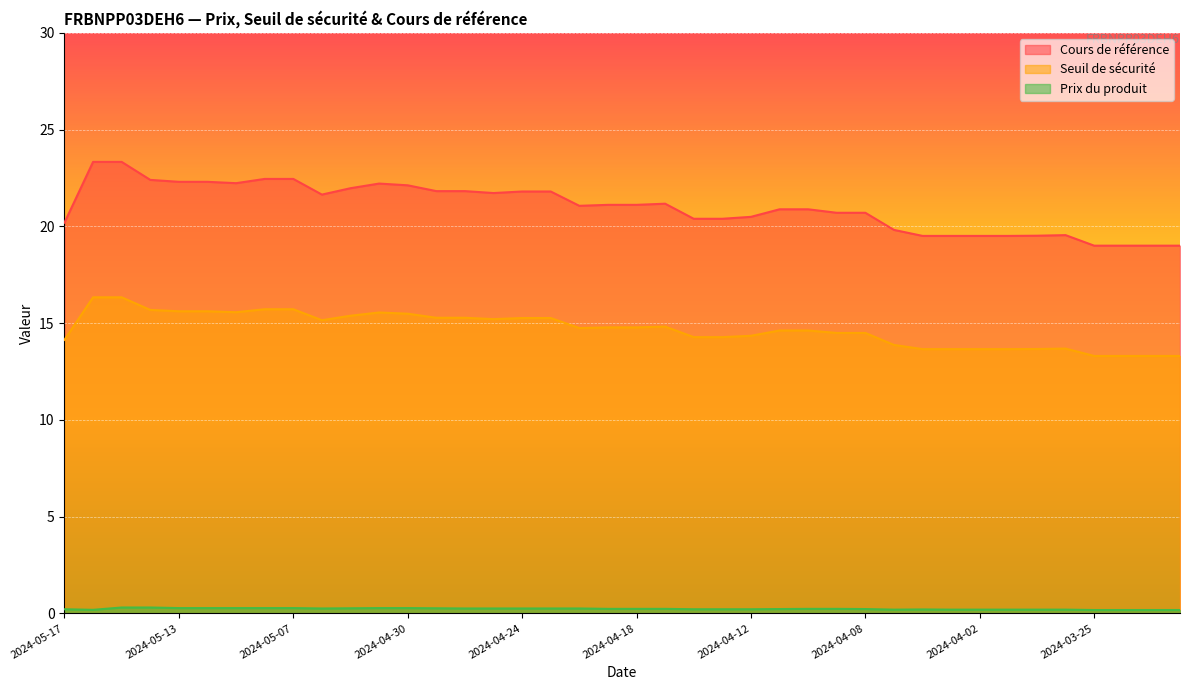

Reading left to right, list all the values displayed in this chart.

Cours de référence: 20.2	23.3	23.3	22.4	22.3	22.3	22.2	22.4	22.4	21.6	22.0	22.2	22.1	21.8	21.8	21.7	21.8	21.8	21.1	21.1	21.1	21.2	20.4	20.4	20.5	20.9	20.9	20.7	20.7	19.8	19.5	19.5	19.5	19.5	19.5	19.5	19.0	19.0	19.0	19.0
Seuil de sécurité: 14.1	16.3	16.3	15.7	15.6	15.6	15.6	15.7	15.7	15.1	15.4	15.5	15.5	15.3	15.3	15.2	15.3	15.3	14.7	14.8	14.8	14.8	14.3	14.3	14.3	14.6	14.6	14.5	14.5	13.9	13.7	13.7	13.7	13.7	13.7	13.7	13.3	13.3	13.3	13.3
Prix du produit: 0.2	0.2	0.3	0.3	0.3	0.3	0.3	0.3	0.3	0.2	0.3	0.3	0.3	0.3	0.2	0.2	0.2	0.2	0.2	0.2	0.2	0.2	0.2	0.2	0.2	0.2	0.2	0.2	0.2	0.2	0.2	0.2	0.2	0.2	0.2	0.2	0.2	0.2	0.2	0.2